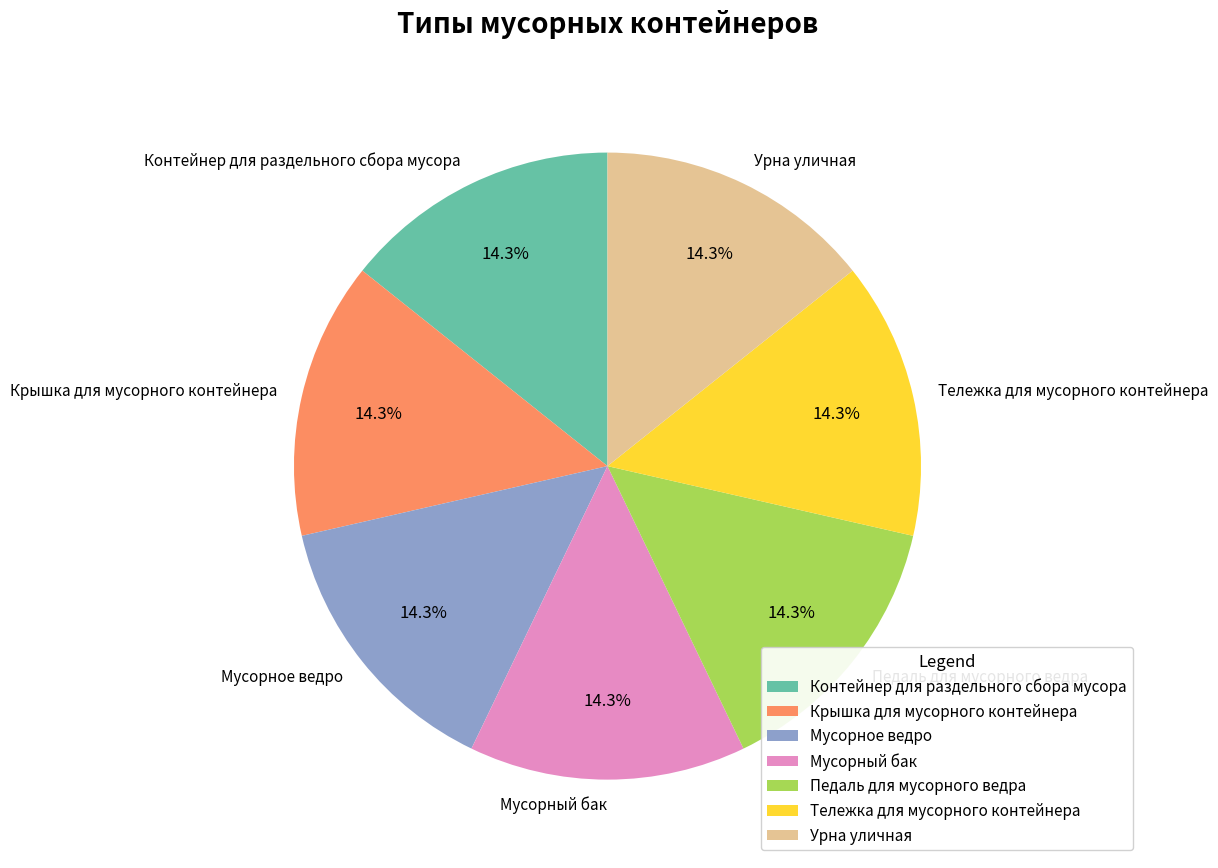

Is Крышка для мусорного контейнера the majority of the pie?

No